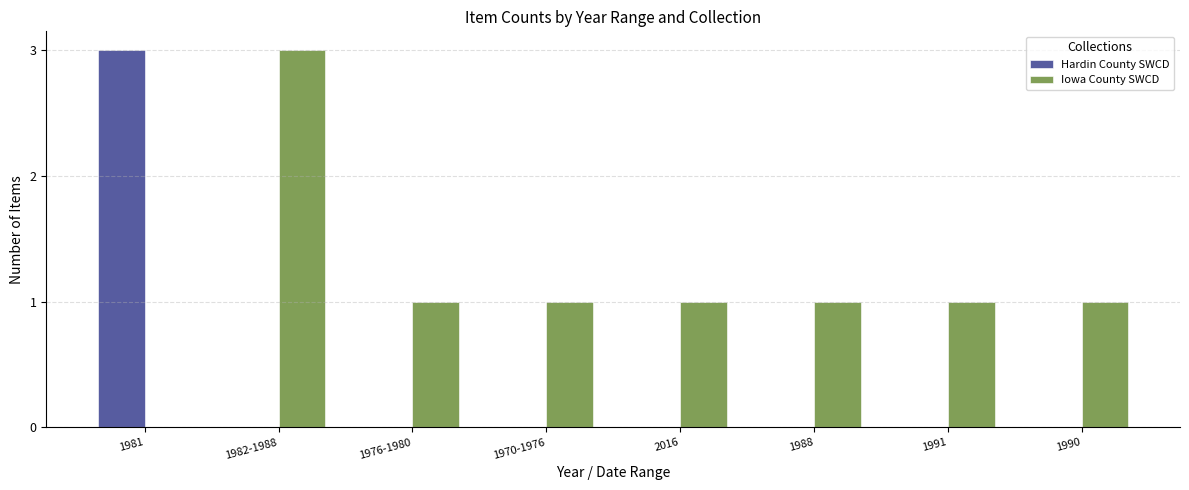

Is the value of Hardin County SWCD at 1981 greater than the value of Iowa County SWCD at 1976-1980?

Yes